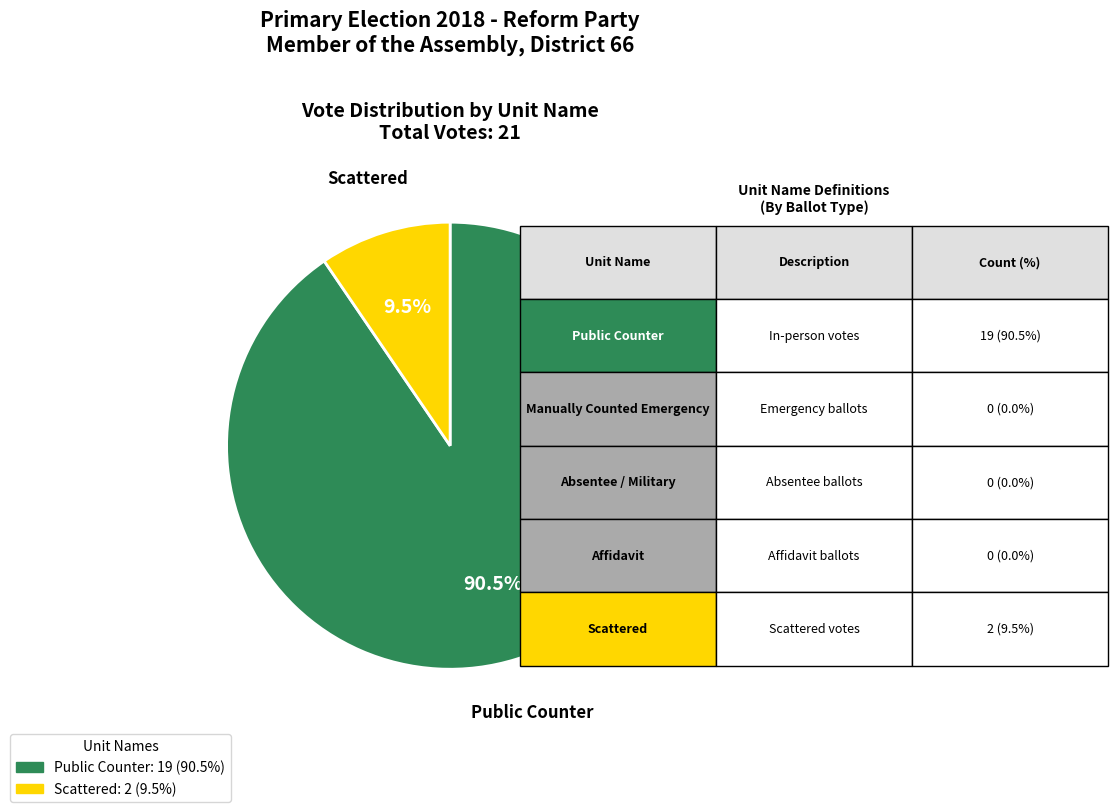

Which category has the smallest portion of the pie?

Scattered